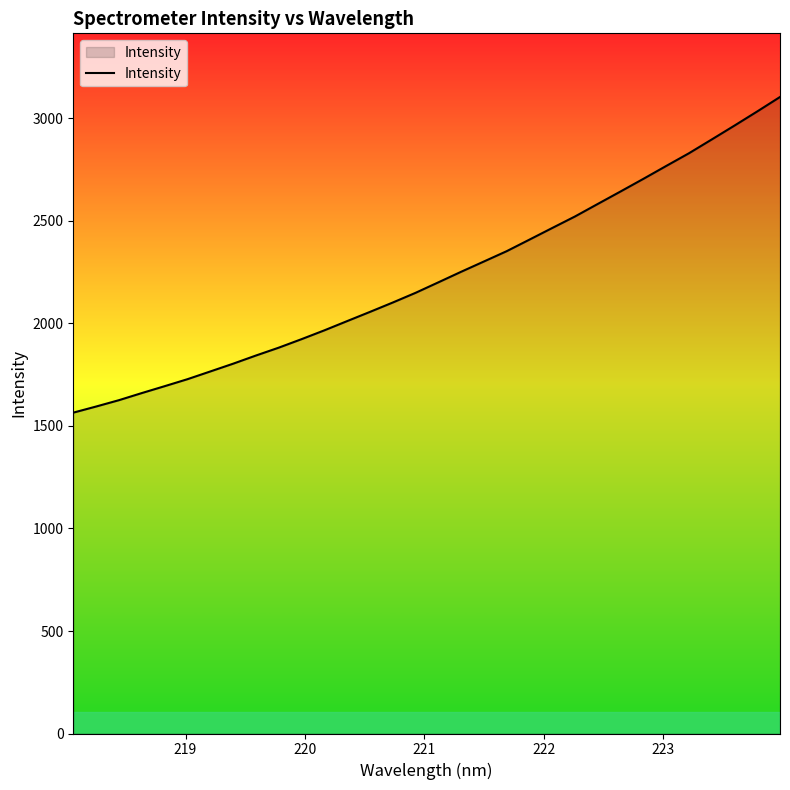

What is the smallest value displayed?

1565.1